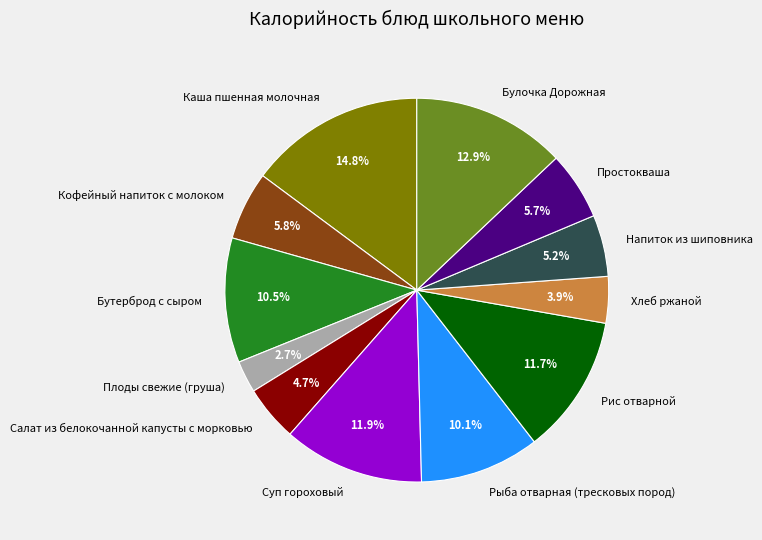

To the nearest percent, what portion does Салат из белокочанной капусты с морковью represent?

5%